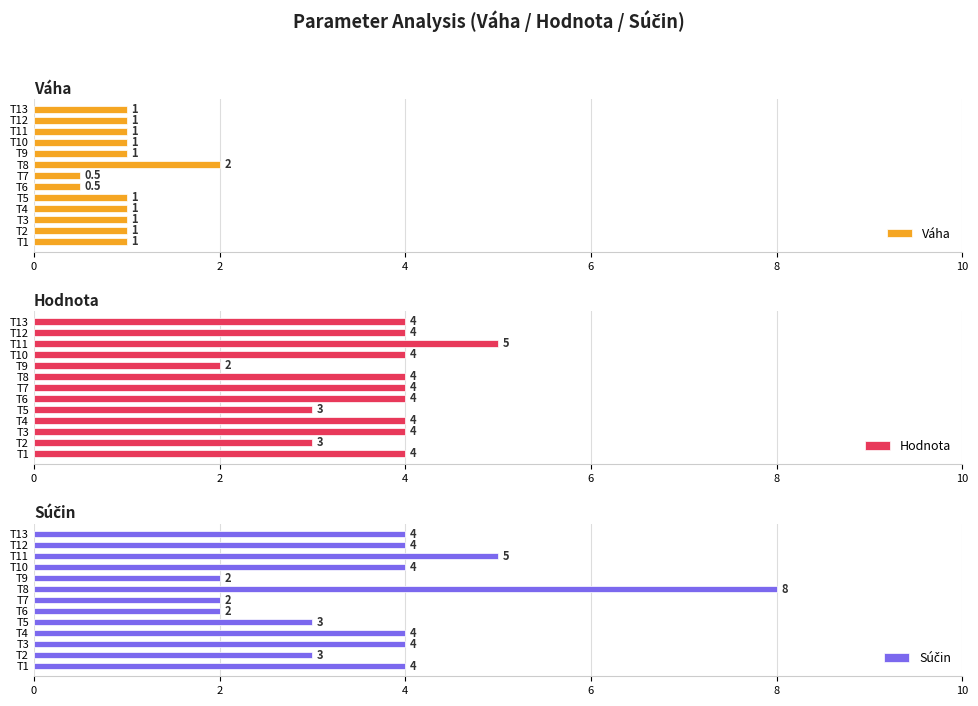

Count the Váha values in the range 1 to 2.

11